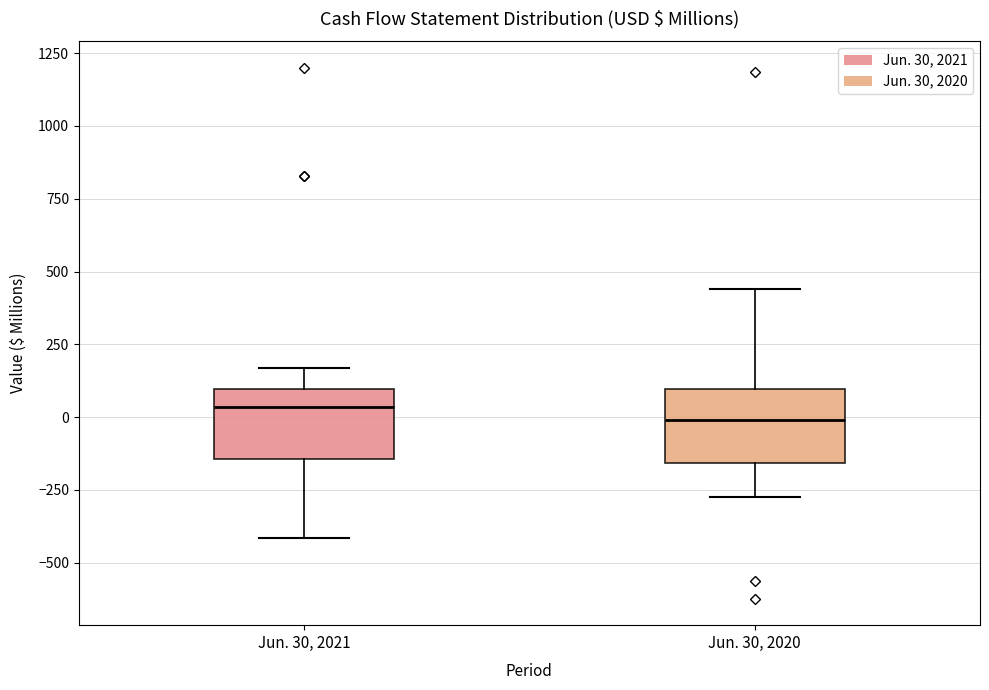

Where is the lower edge of the box for Jun. 30, 2020 on the y-axis? The values are not printed on the chart, so give them approximately, as read against the axis.

-150